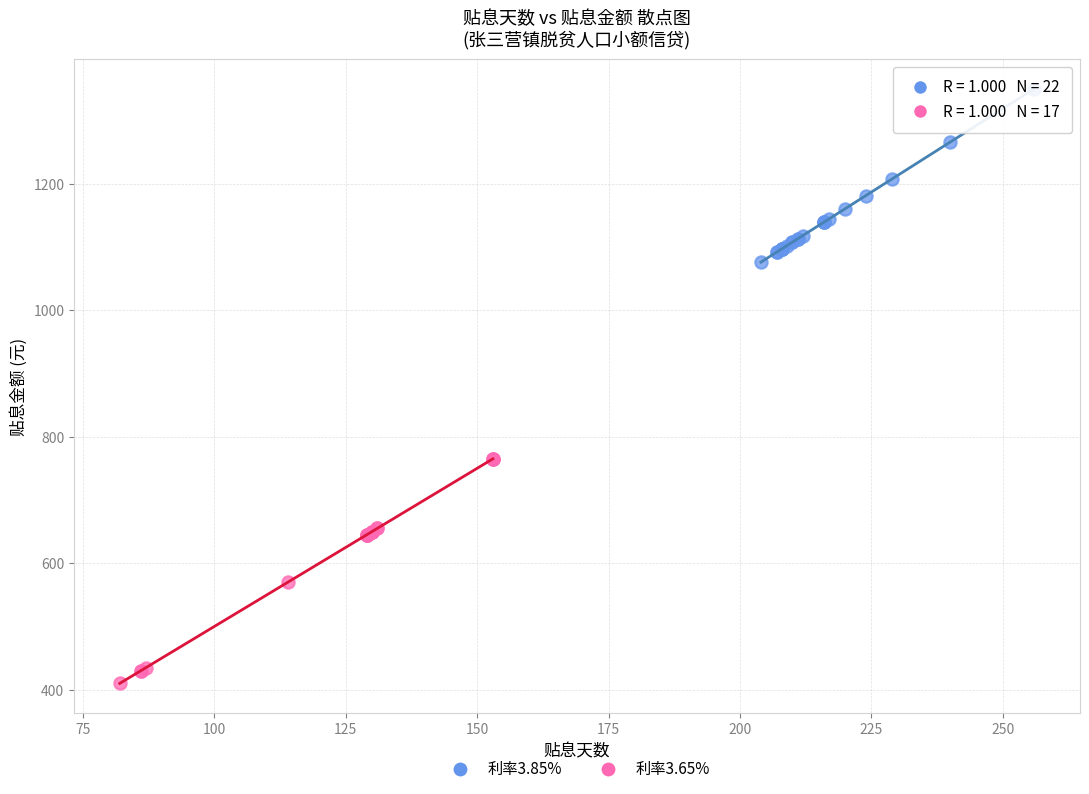

Which series has the widest spread of Y values?

利率3.65%